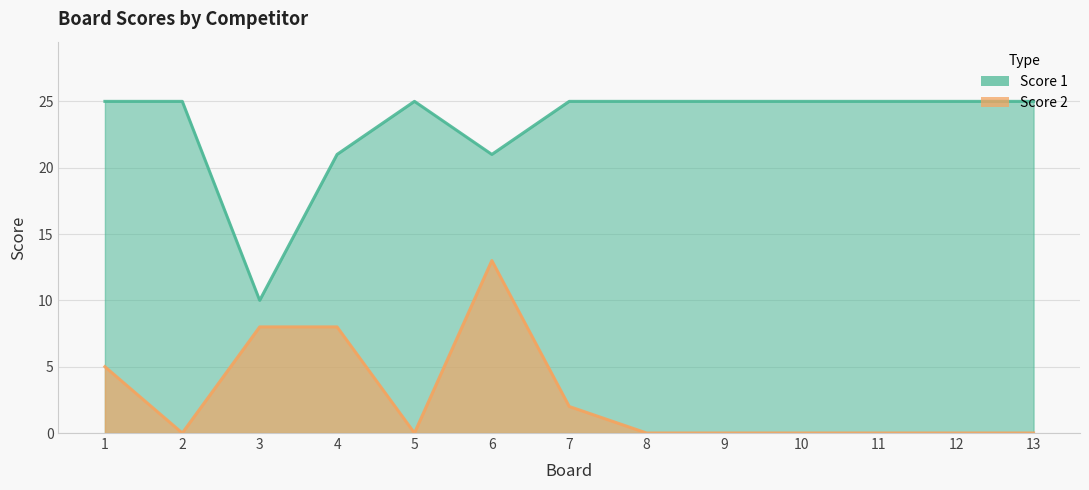

Reading left to right, transcribe all the data shown in this chart.

Score 1: 25	25	10	21	25	21	25	25	25	25	25	25	25
Score 2: 5	0	8	8	0	13	2	0	0	0	0	0	0